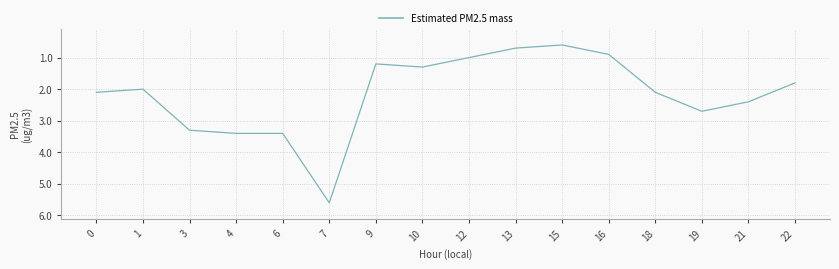

Is this an area chart (filled region under the line)?

No